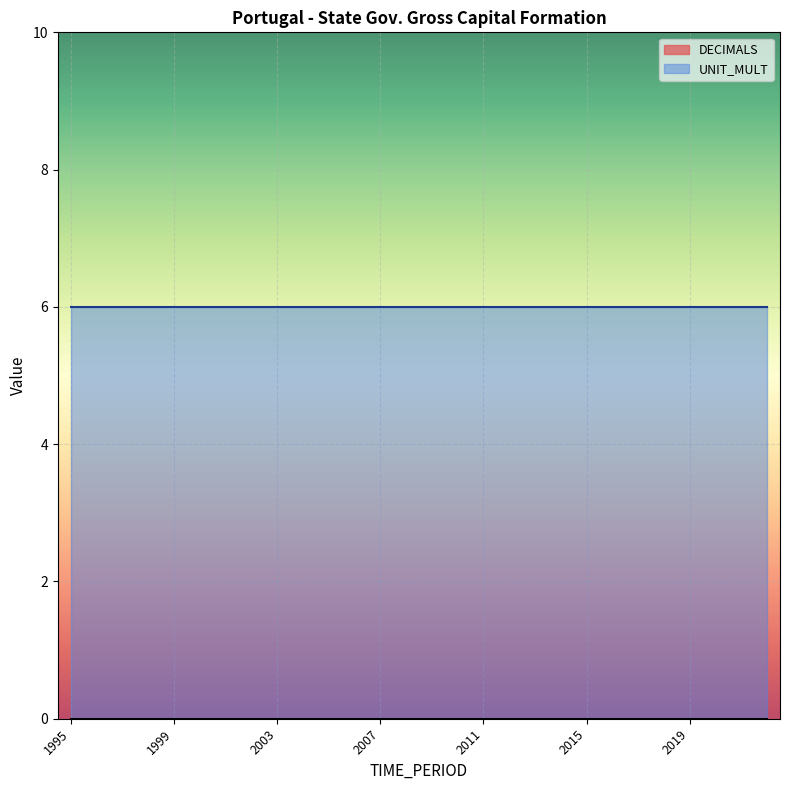

Rank the series by their average value, from highest to lowest.

UNIT_MULT, DECIMALS